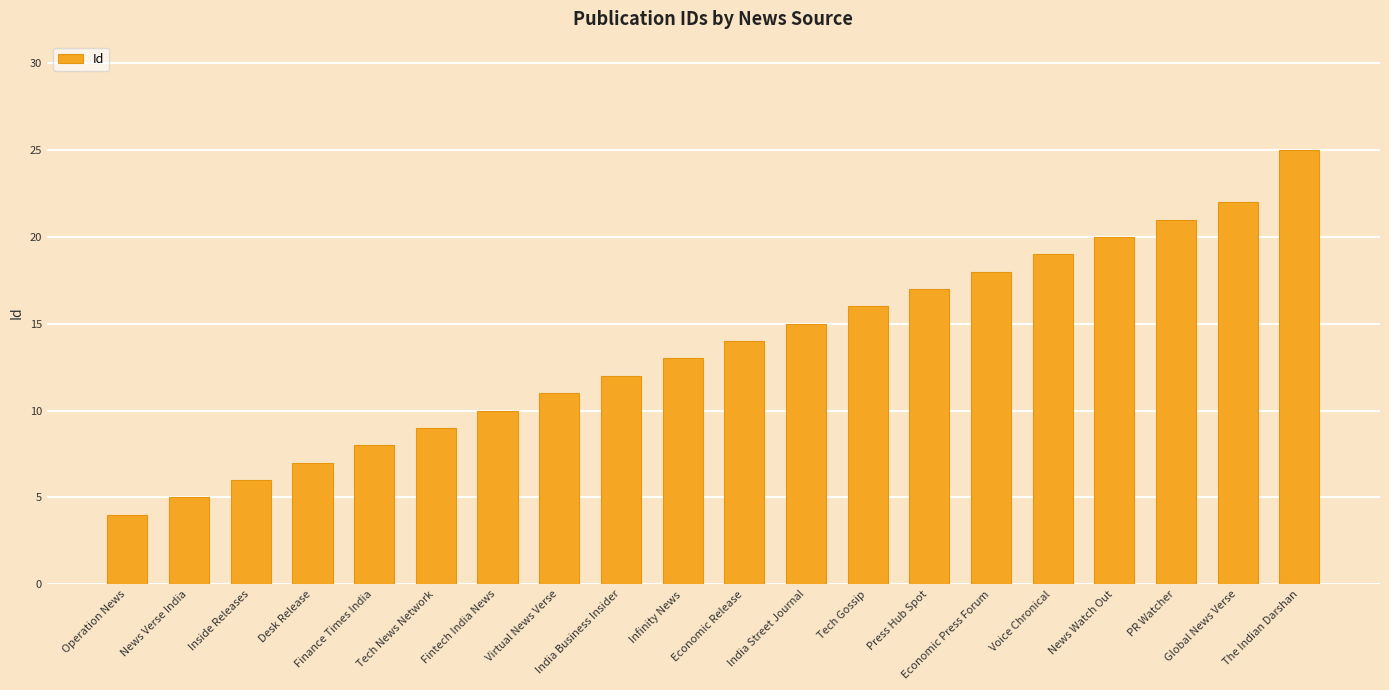

Between Desk Release and News Verse India, which is larger?

Desk Release